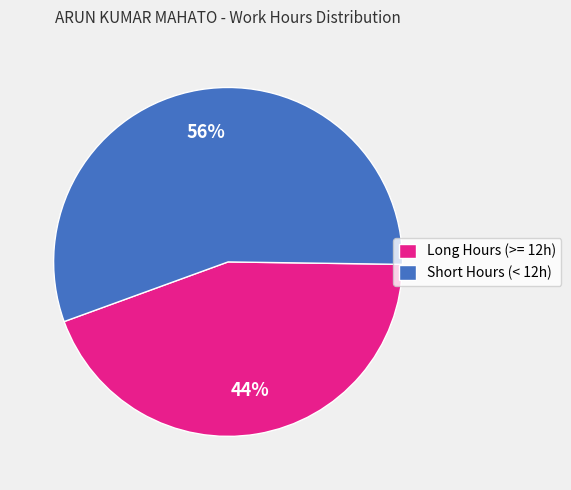

The Long Hours (>= 12h) slice represents 44% of the pie. True or false?

True